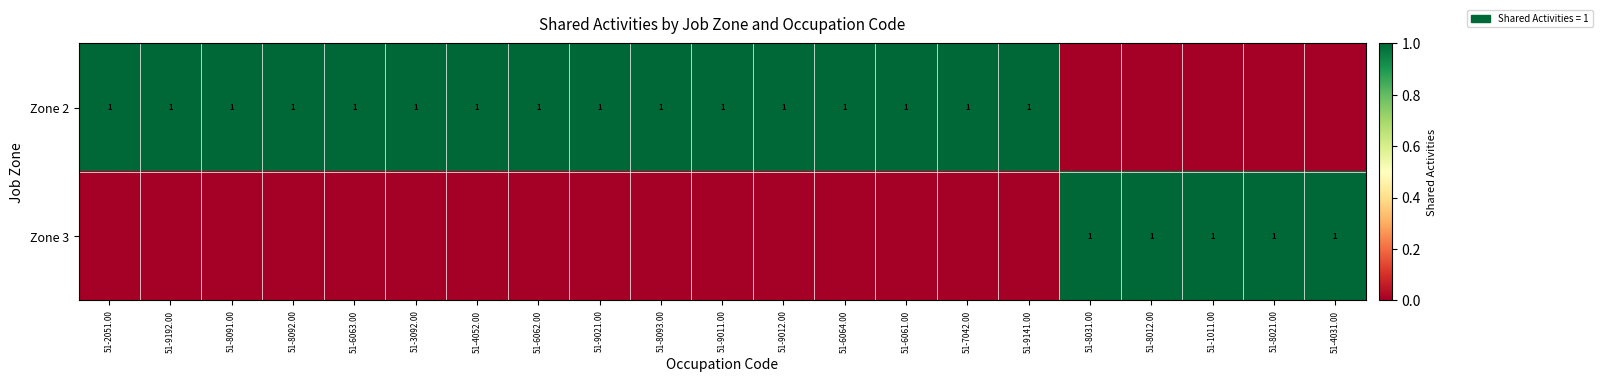

The Zone 2 series shows 1 at 51-9141.00. True or false?

True